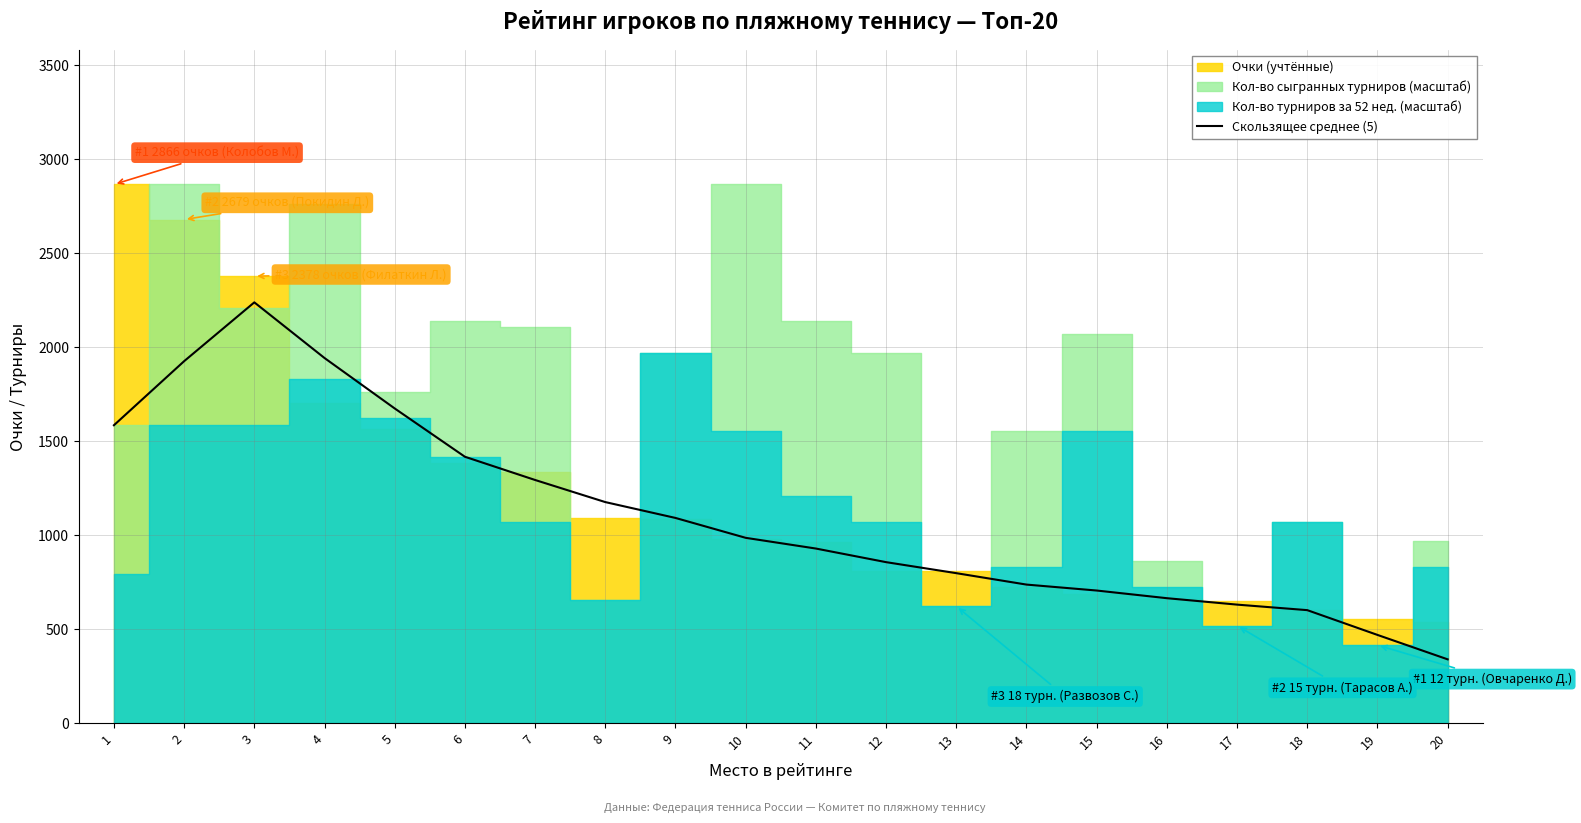

How many data points does each series have?

20